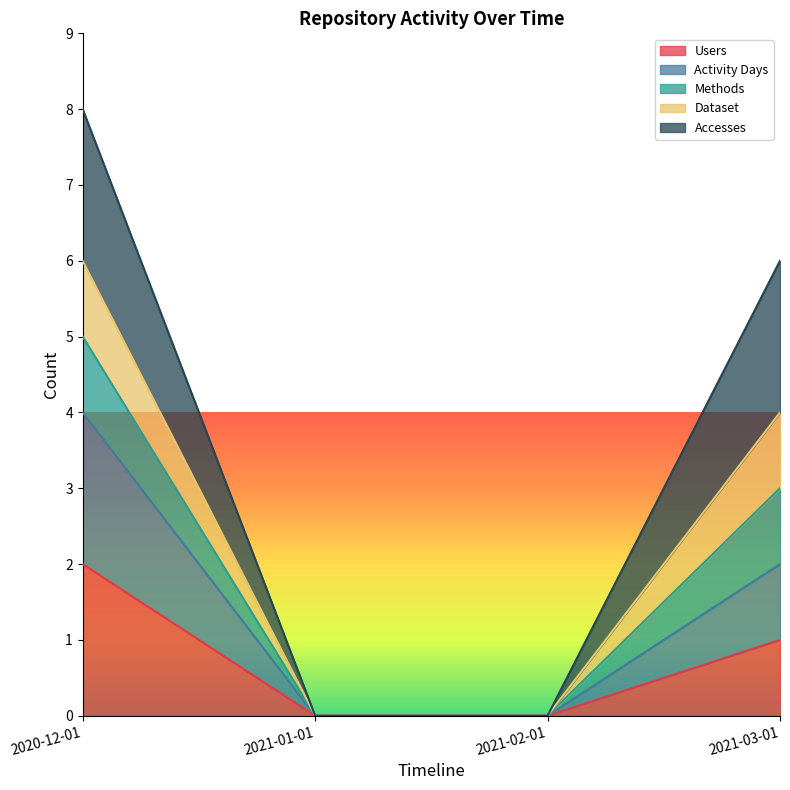

Is it true that Methods equals 0 at 2021-01-01?

True